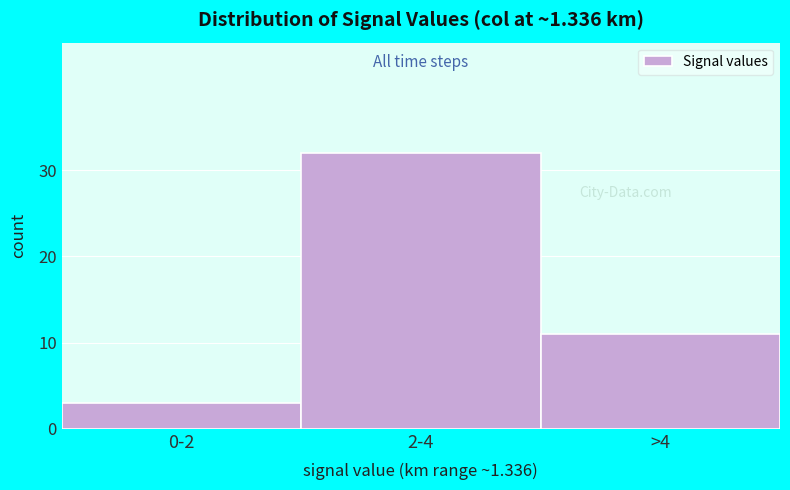

Reading left to right, transcribe all the data shown in this chart.

0-2=3	2-4=32	>4=11